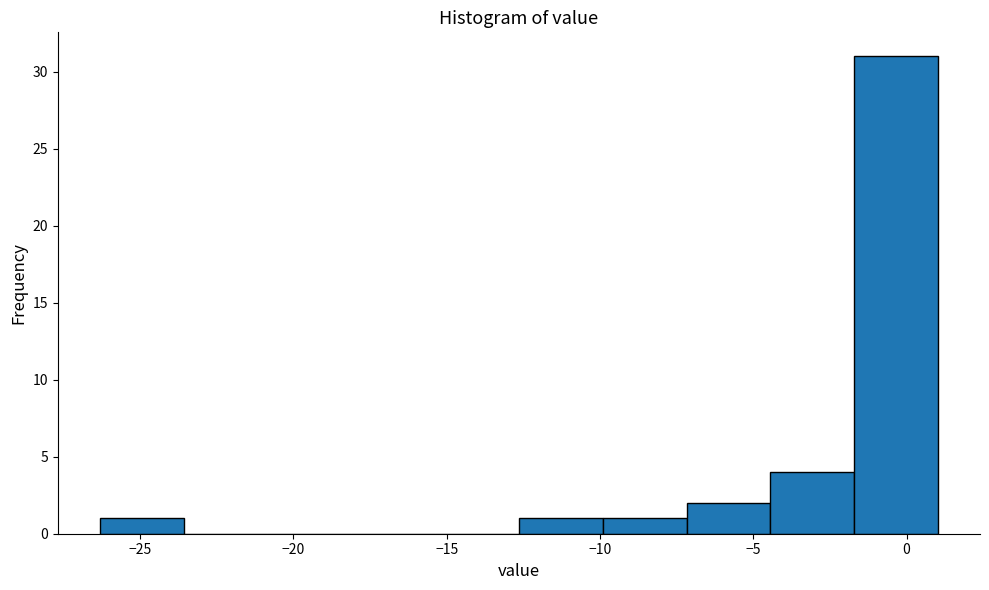

Reading left to right, transcribe this chart: for each bar, give the range it covers on the x-axis and its height. Neither the bar edges nor the heights are printed on the chart, so give them approximately, as read against the axes.

-26.5 to -23.5: 1
-23.5 to -21.0: 0
-21.0 to -18.0: 0
-18.0 to -15.5: 0
-15.5 to -12.5: 0
-12.5 to -10.0: 1
-10.0 to -7.0: 1
-7.0 to -4.5: 2
-4.5 to -1.5: 4
-1.5 to 1.0: 31